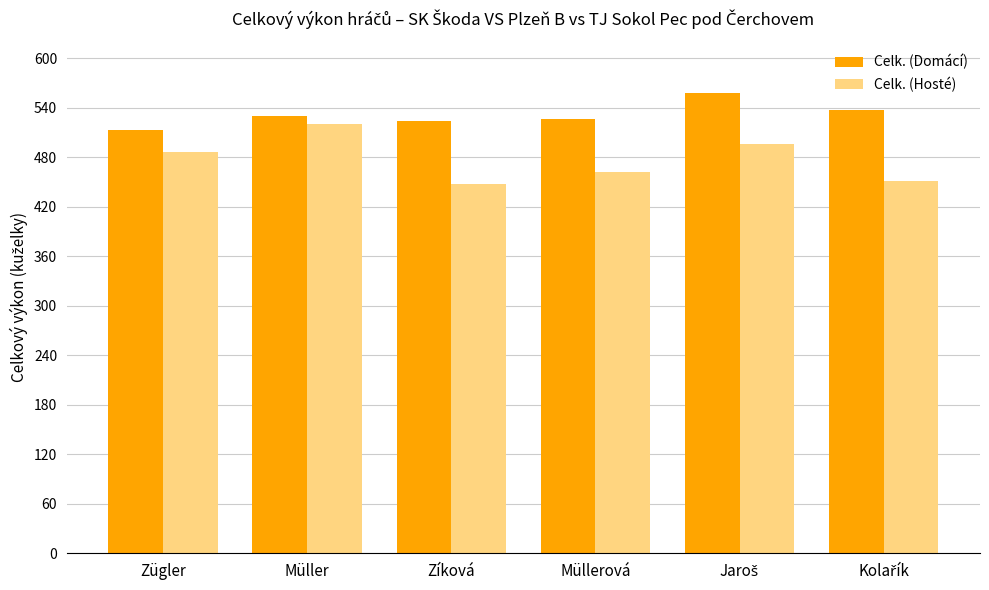

Rank the series by their average value, from lowest to highest.

Celk. (Hosté), Celk. (Domácí)